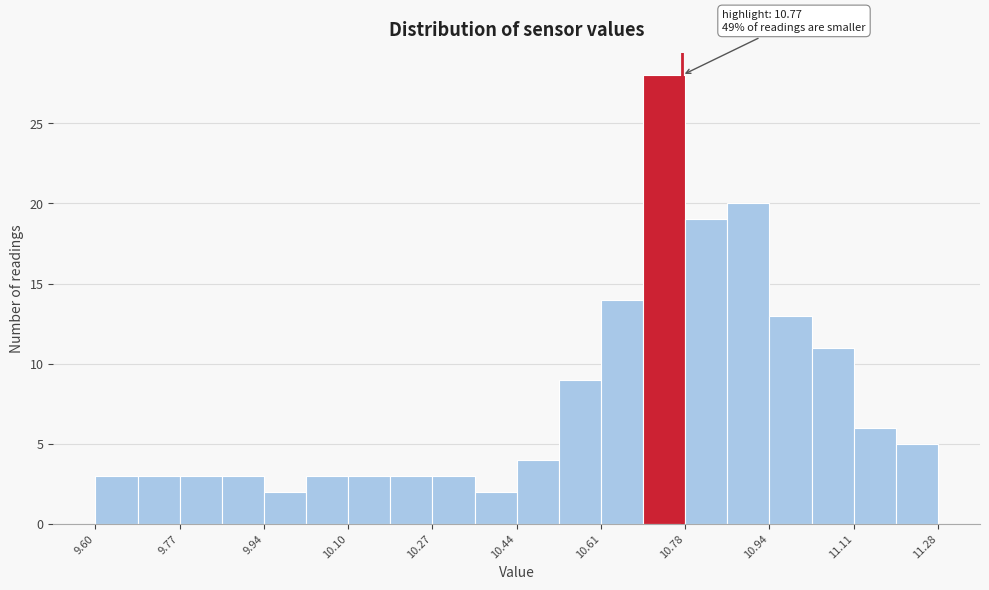

Over which range of the x-axis is the bar tallest?

10.692 to 10.776